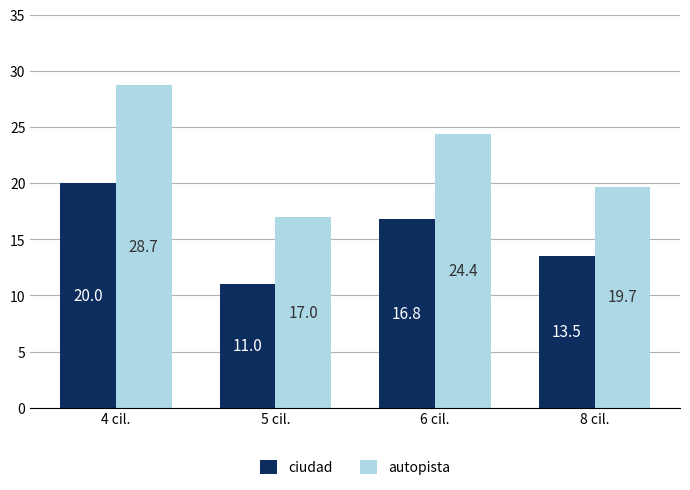

Reading left to right, extract all data points from this chart.

ciudad: 4 cil.=20.0	5 cil.=11.0	6 cil.=16.8	8 cil.=13.5
autopista: 4 cil.=28.7	5 cil.=17.0	6 cil.=24.4	8 cil.=19.7